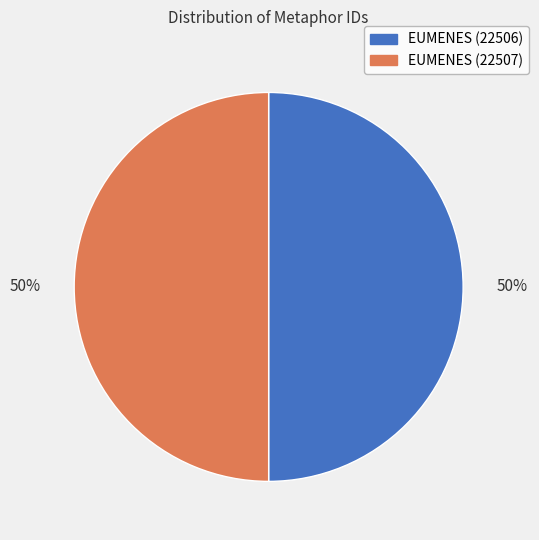

To the nearest percent, what percentage of the pie is EUMENES (22506)?

50%